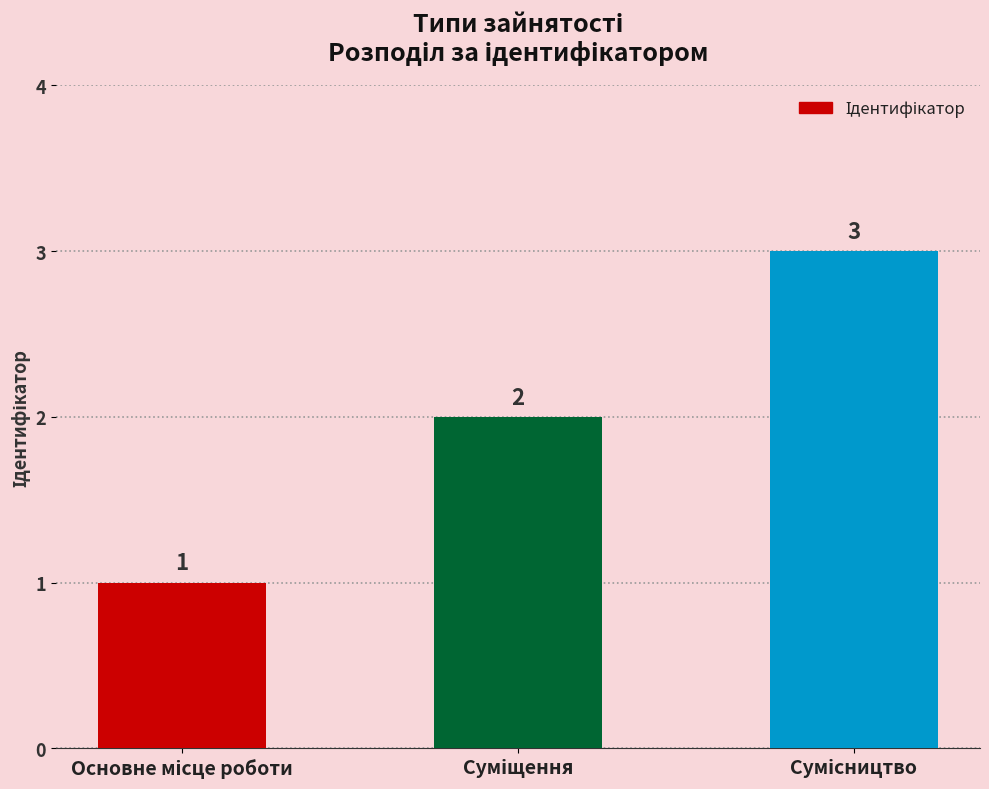

What is the sum of all values?

6